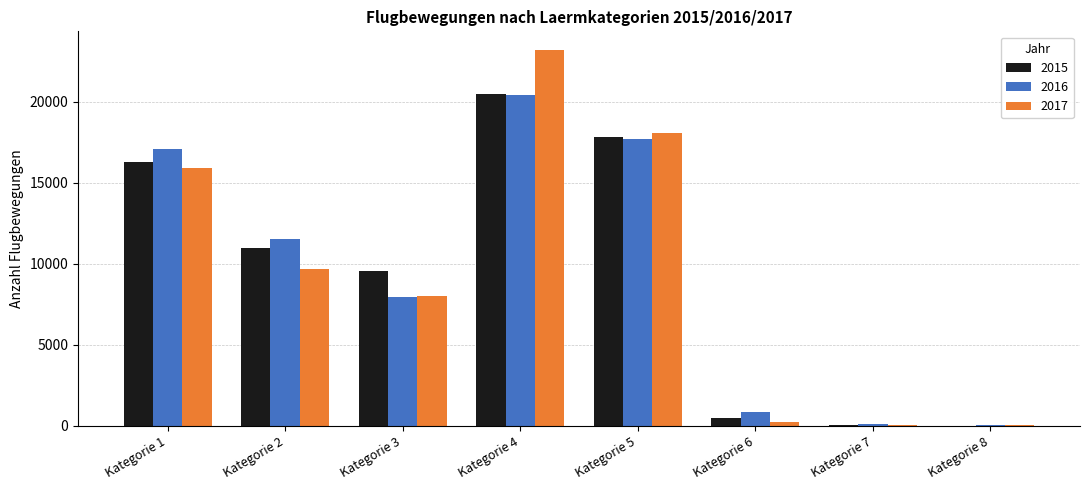

At which category does the chart reach its peak across all series?

Kategorie 4